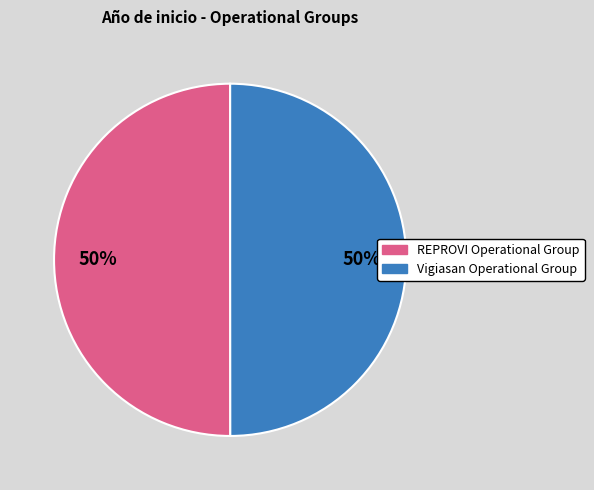

What is the ratio of the value at REPROVI Operational Group to the value at Vigiasan Operational Group?

1.0